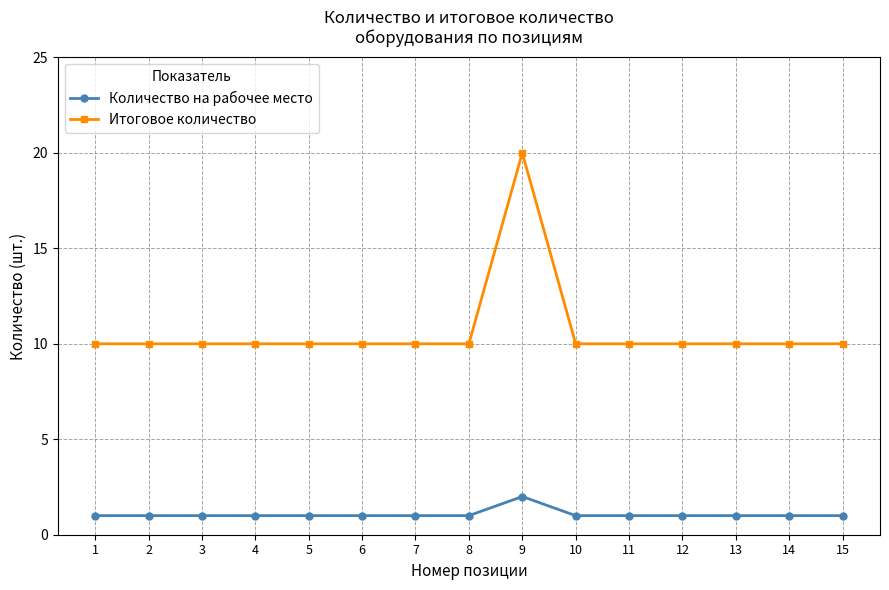

True or false: Количество на рабочее место and Итоговое количество cross at least once.

False